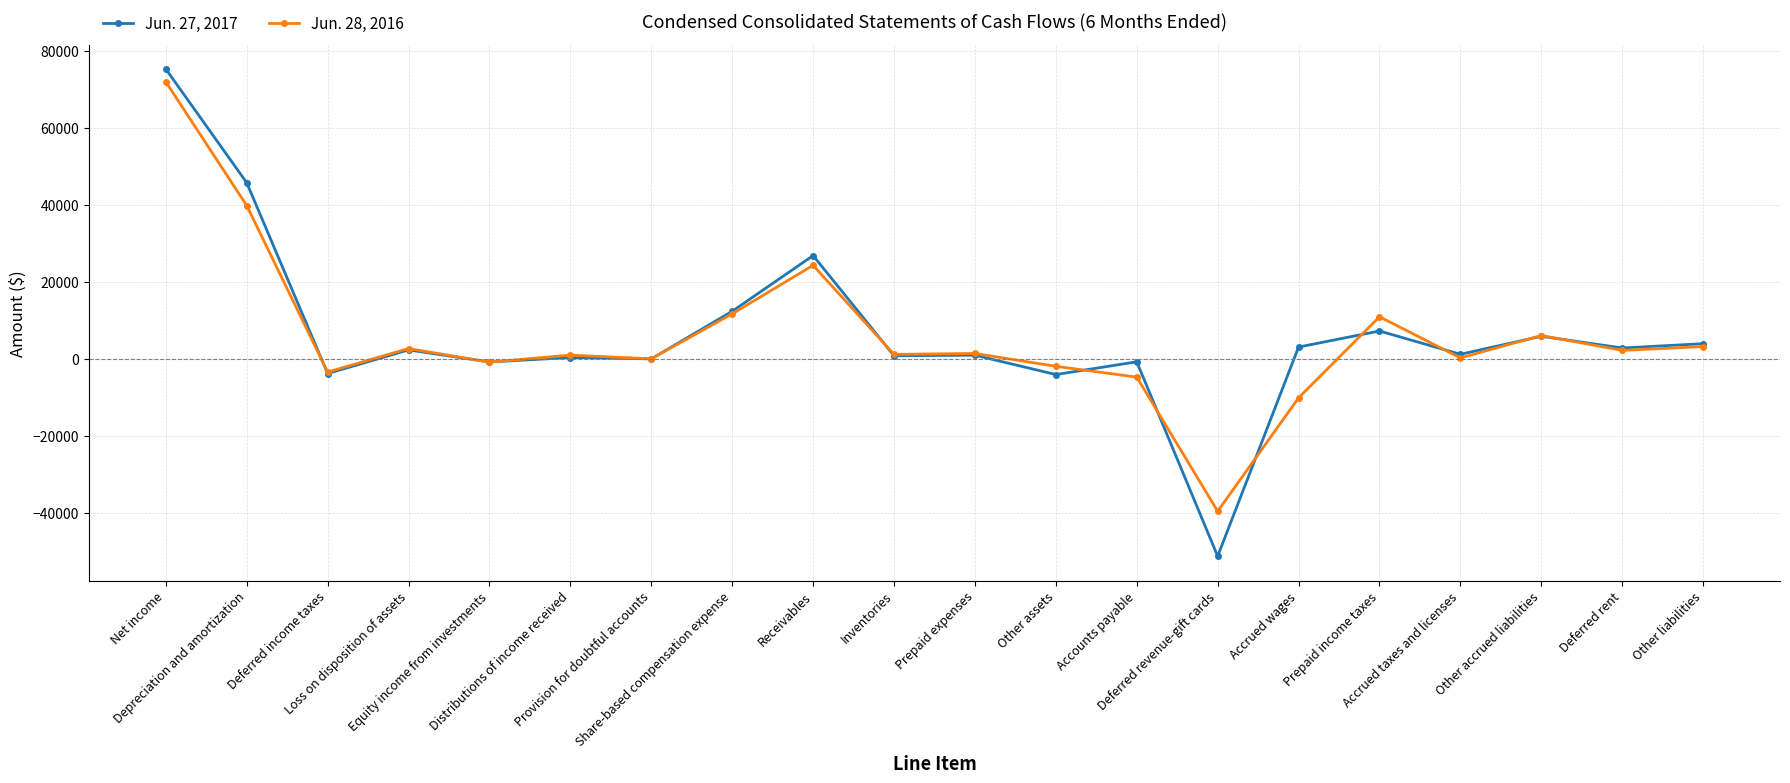

How many data points in Jun. 28, 2016 are less than 1427?

10